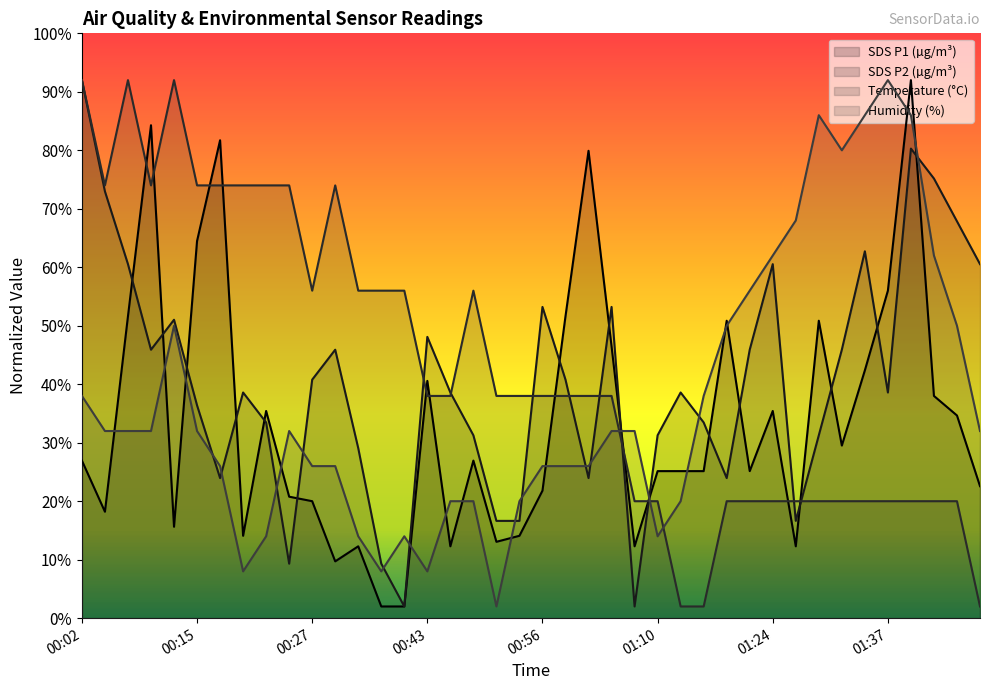

Is it true that SDS_P1 equals 84.3 at 00:10?

True